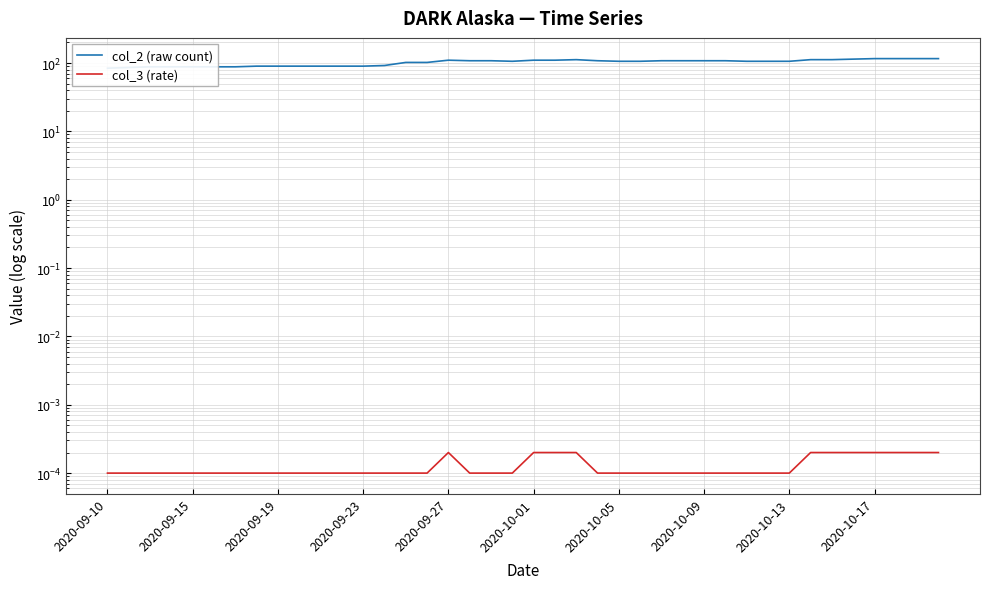

What are all the series names shown in the legend?

col_2 (raw count), col_3 (rate)